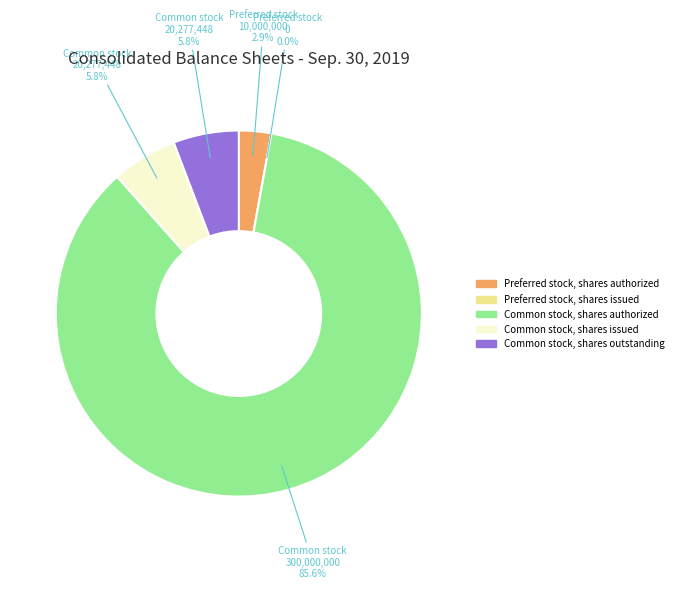

Which category has the biggest portion of the pie?

Common stock, shares authorized